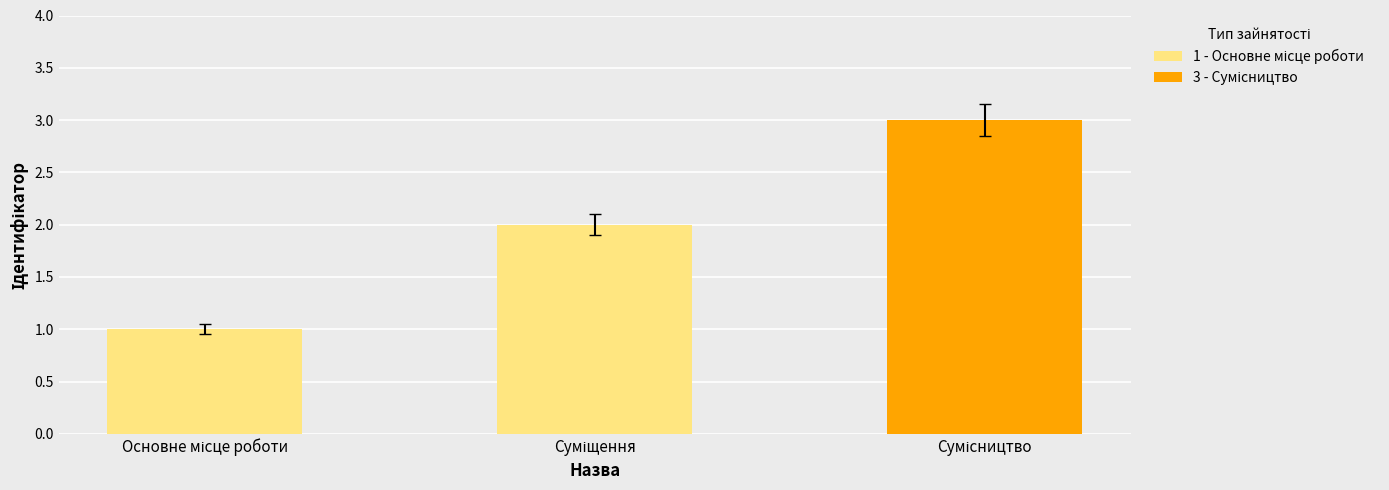

What is the greatest value displayed?

3